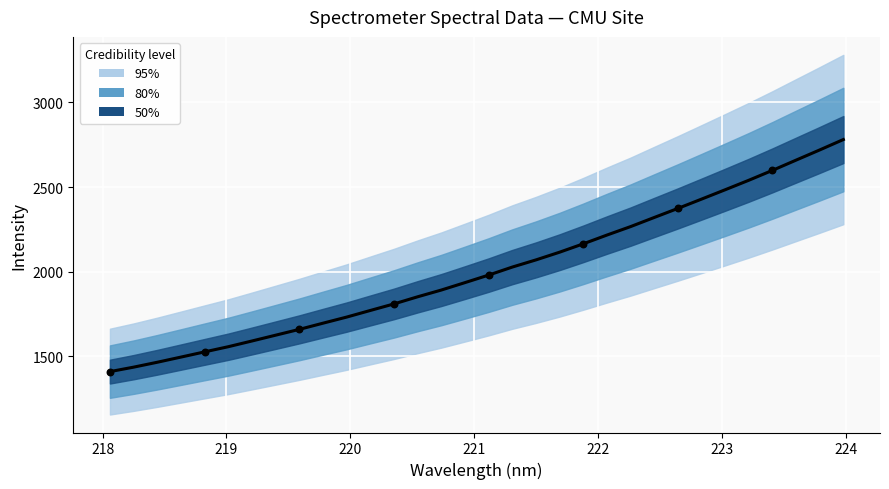

What are all the series names shown in the legend?

95%, 80%, 50%